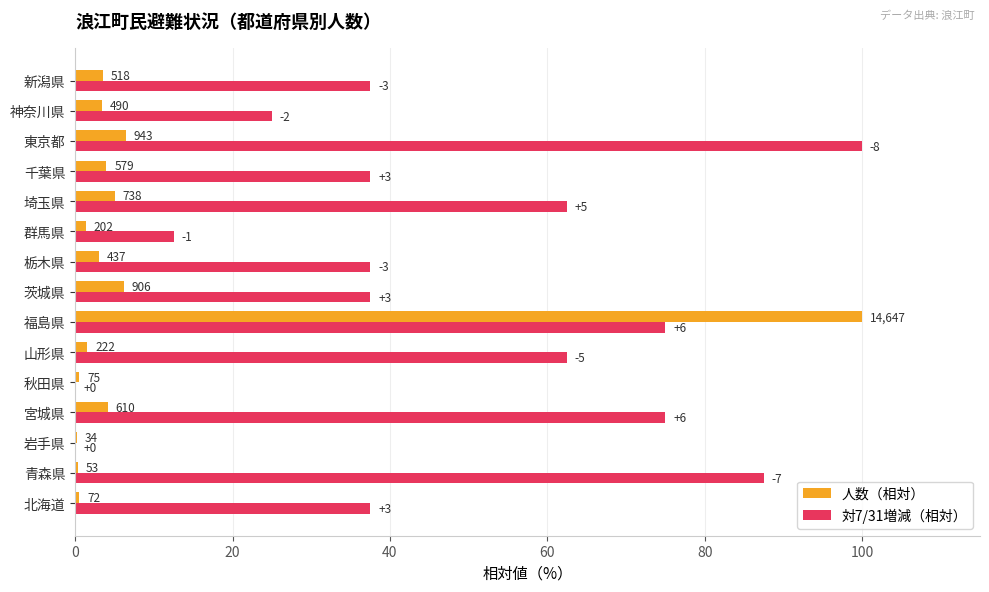

What are all the series names shown in the legend?

人数（相対）, 対7/31増減（相対）